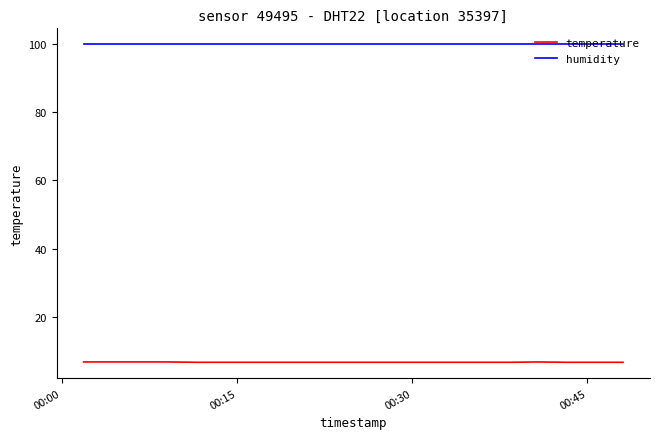

List the series in order of their overall mean, lowest first.

temperature, humidity